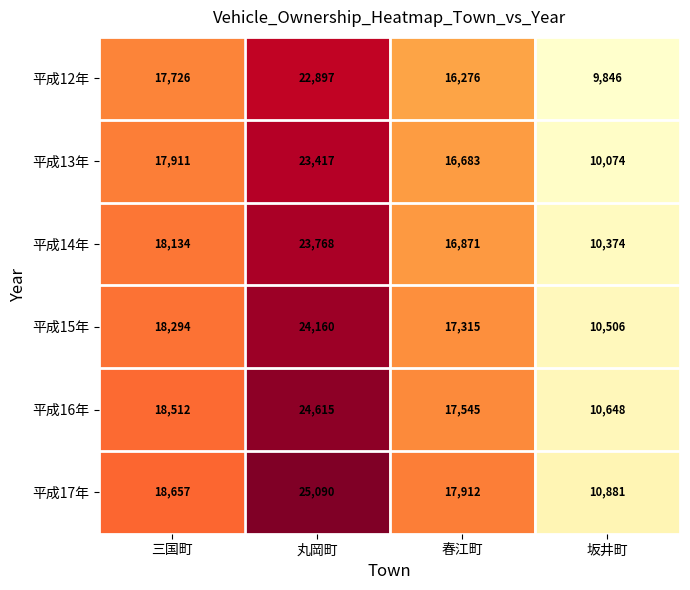

Reading right to left, list all the values displayed in this chart.

平成12年: 坂井町=9846	春江町=16276	丸岡町=22897	三国町=17726
平成13年: 坂井町=10074	春江町=16683	丸岡町=23417	三国町=17911
平成14年: 坂井町=10374	春江町=16871	丸岡町=23768	三国町=18134
平成15年: 坂井町=10506	春江町=17315	丸岡町=24160	三国町=18294
平成16年: 坂井町=10648	春江町=17545	丸岡町=24615	三国町=18512
平成17年: 坂井町=10881	春江町=17912	丸岡町=25090	三国町=18657